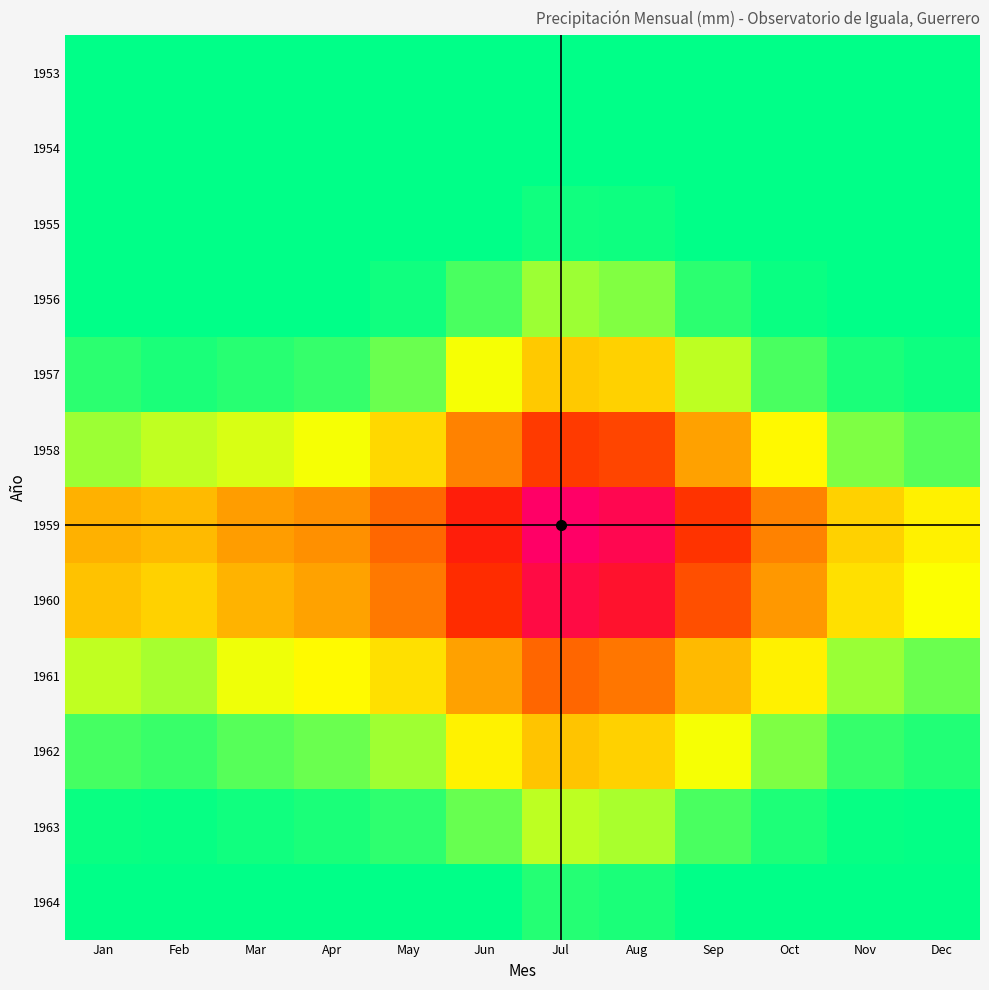

At how many categories does at least one series exceed 179?

2